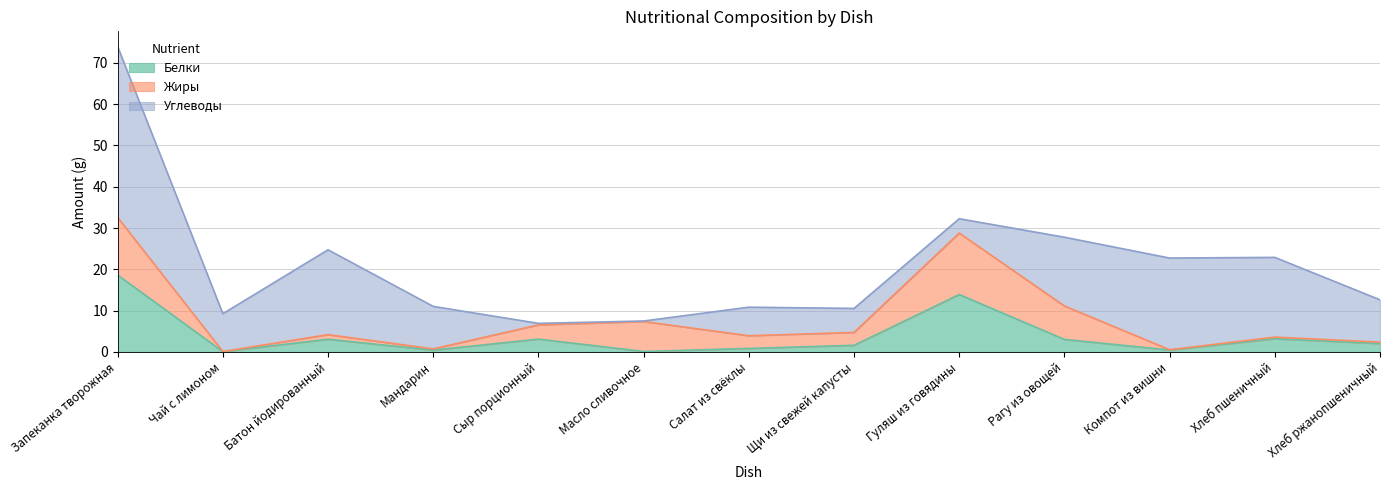

Which series has the widest spread of values?

Углеводы